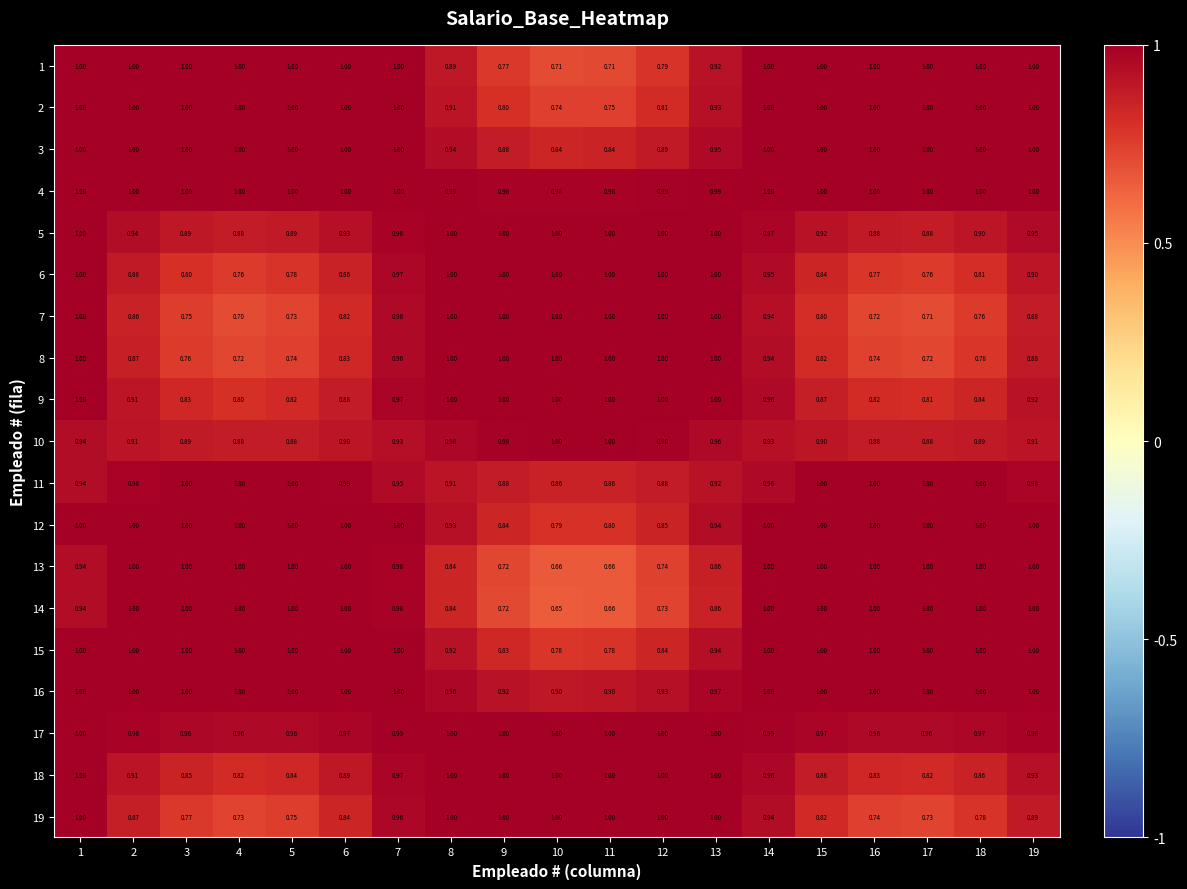

Is the value of 6 at 4 greater than the value of 13 at 8?

No